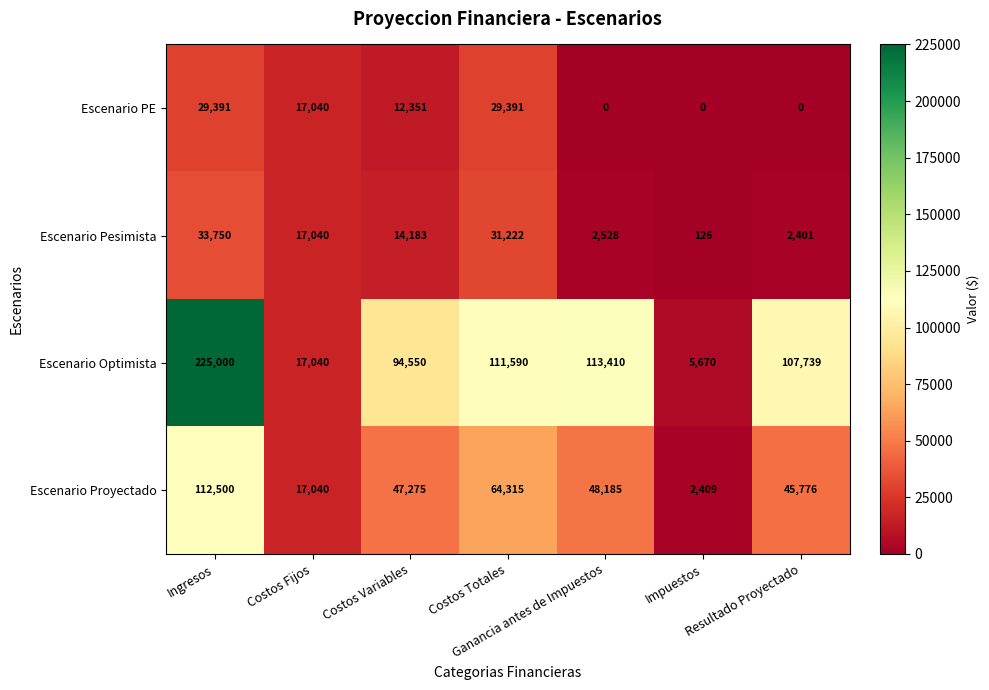

What is the difference between the second highest and minimum values in the Escenario Optimista series?

107740